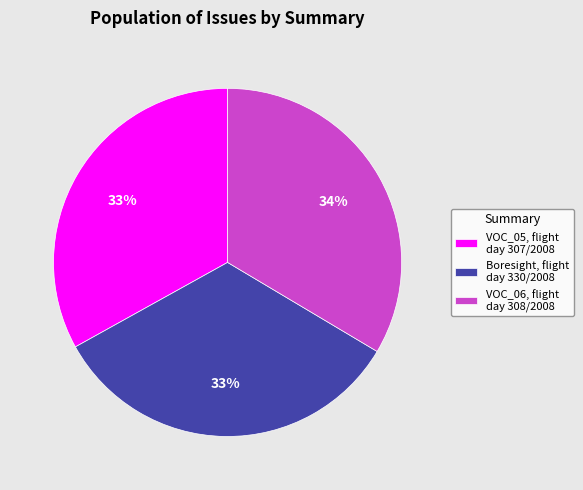

To the nearest percent, what is the combined percentage of VOC_05, flight day 307/2008 and VOC_06, flight day 308/2008?

67%